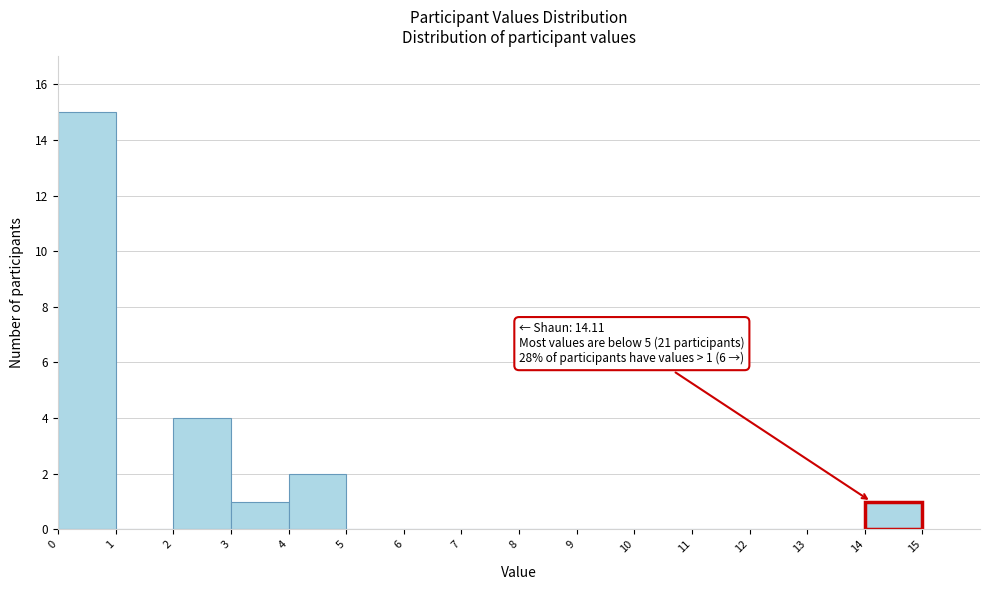

Which range on the x-axis has the tallest bar?

0 to 1